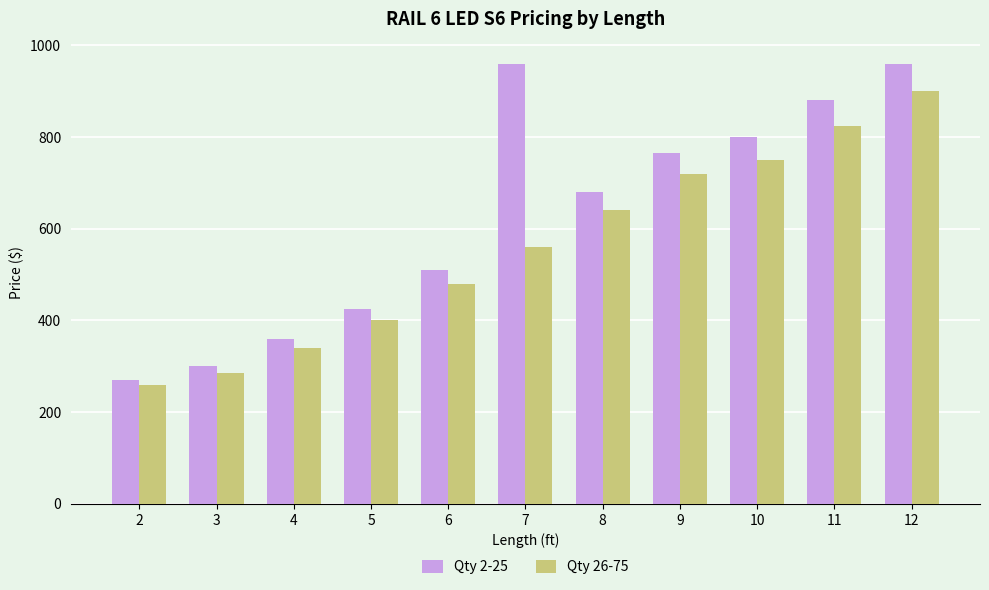

What is the maximum value for Qty 26-75?

900